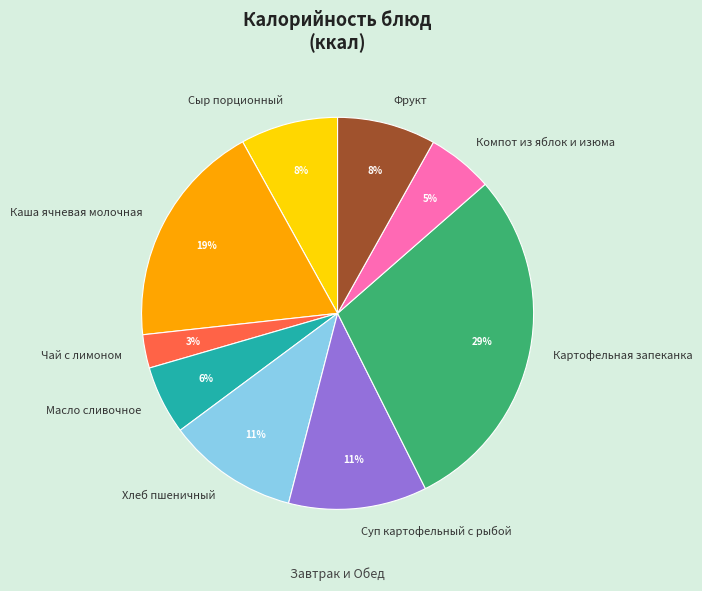

Which category has the smallest portion of the pie?

Чай с лимоном